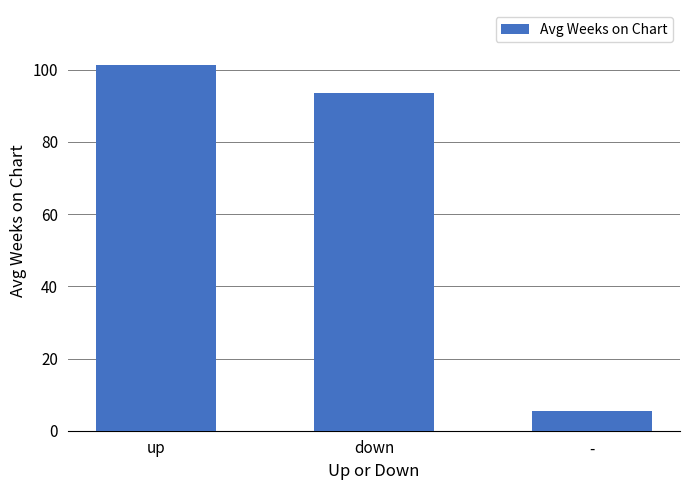

The chart shows a value of 93.4 at down. True or false?

True